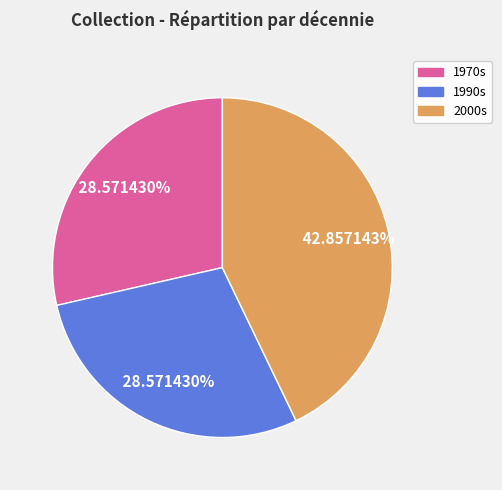

To the nearest percent, what is the average slice percentage?

33%